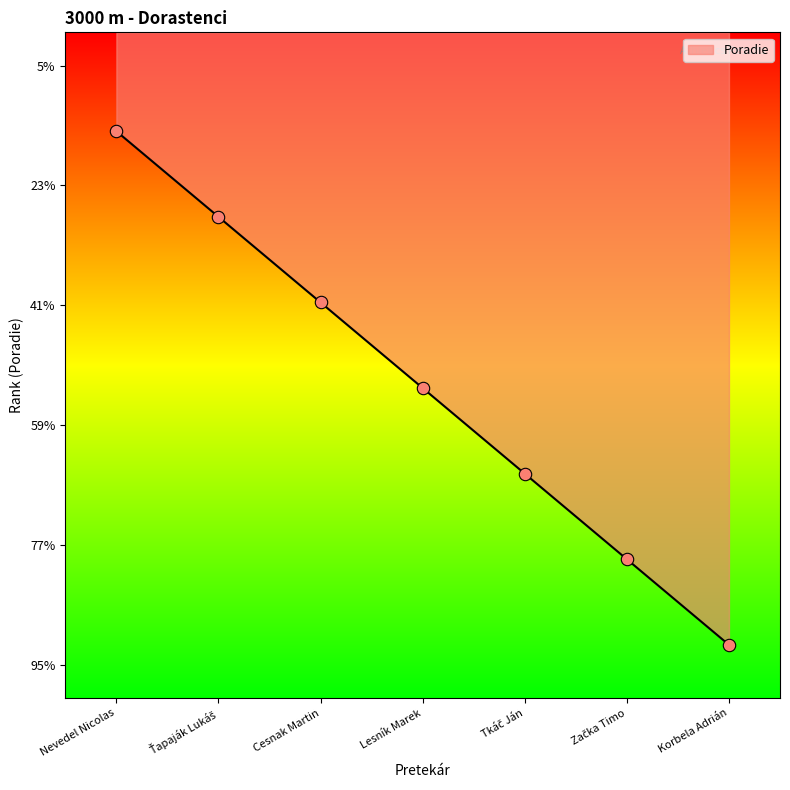

Between Nevedel Nicolas and Korbela Adrián, which is larger?

Nevedel Nicolas